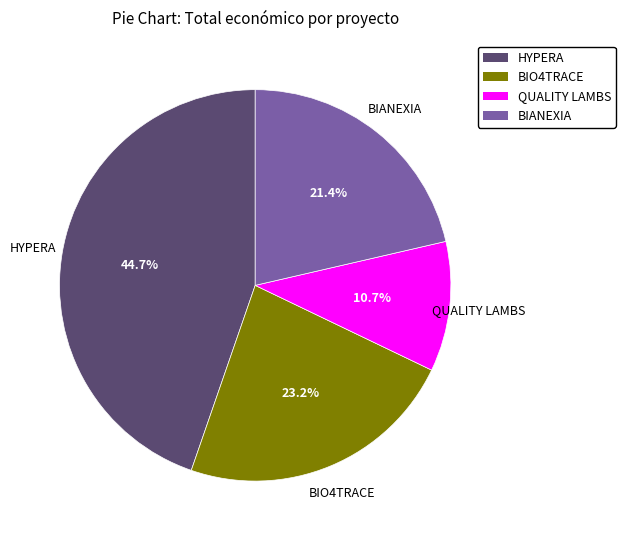

How many segments does this pie chart have?

4